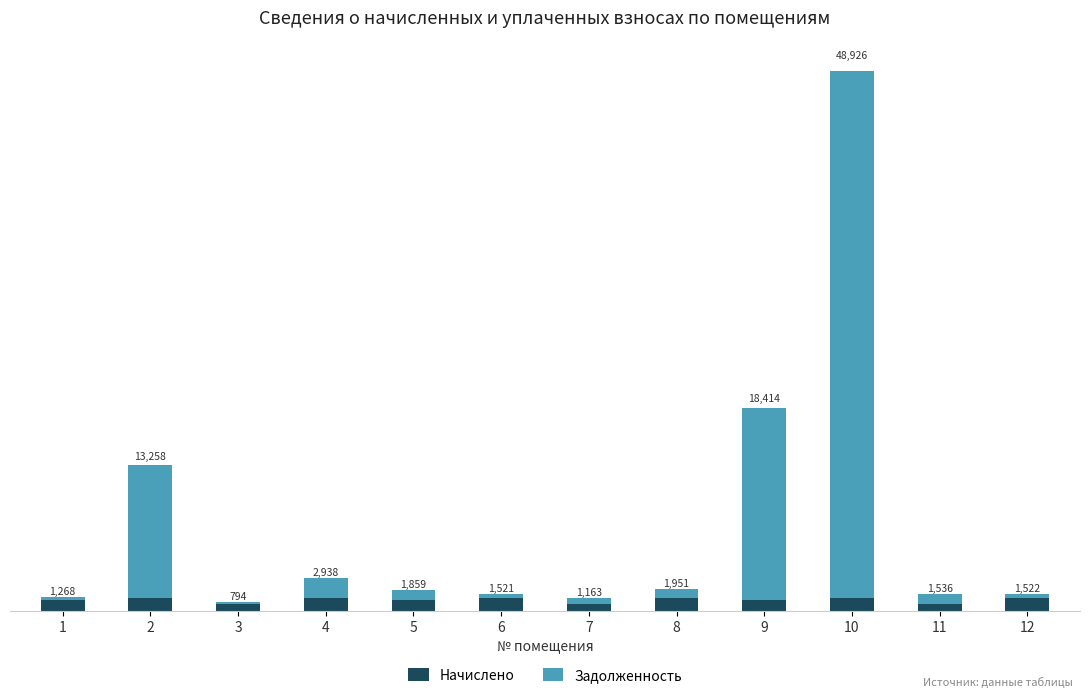

Between 2 and 7, which is larger?

2